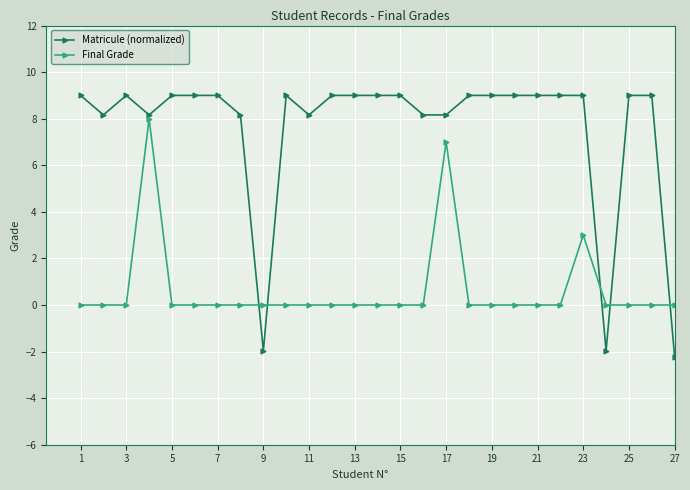

What is the difference between the maximum and minimum values in the Matricule (normalized) series?

11.2